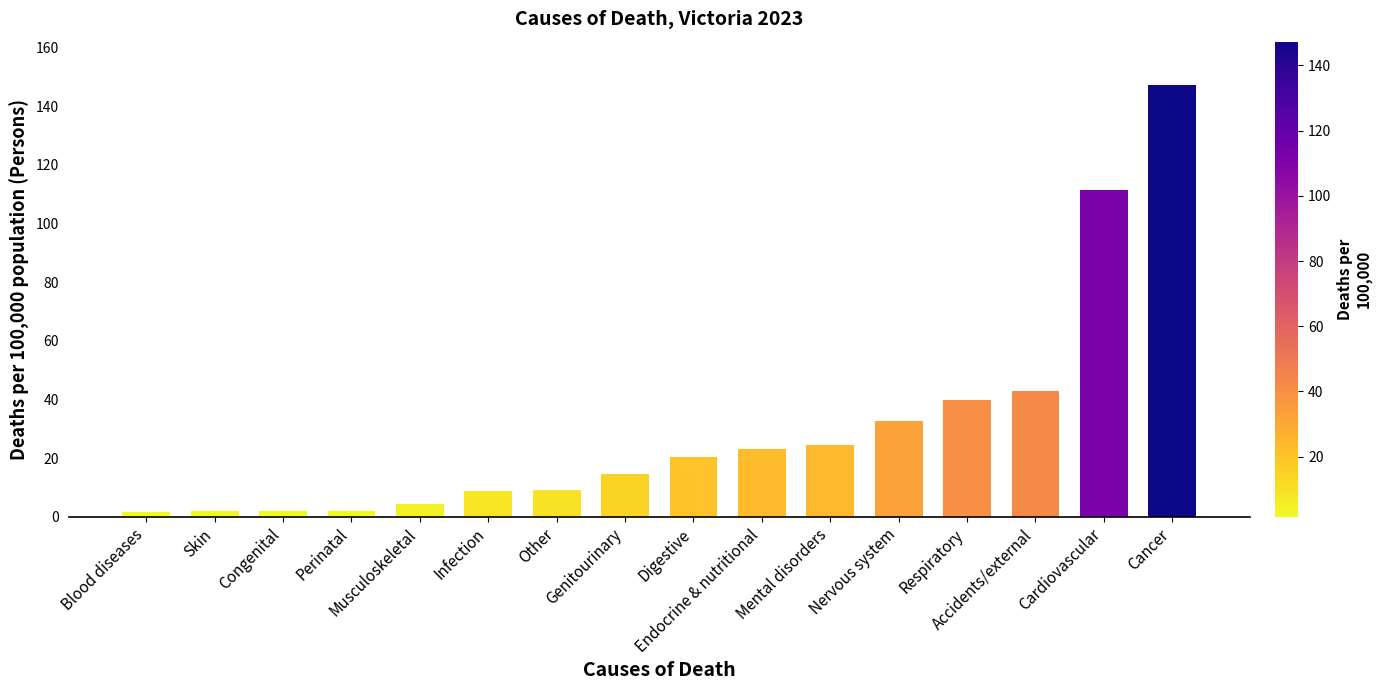

What is the difference between the second highest and second lowest values?

109.8